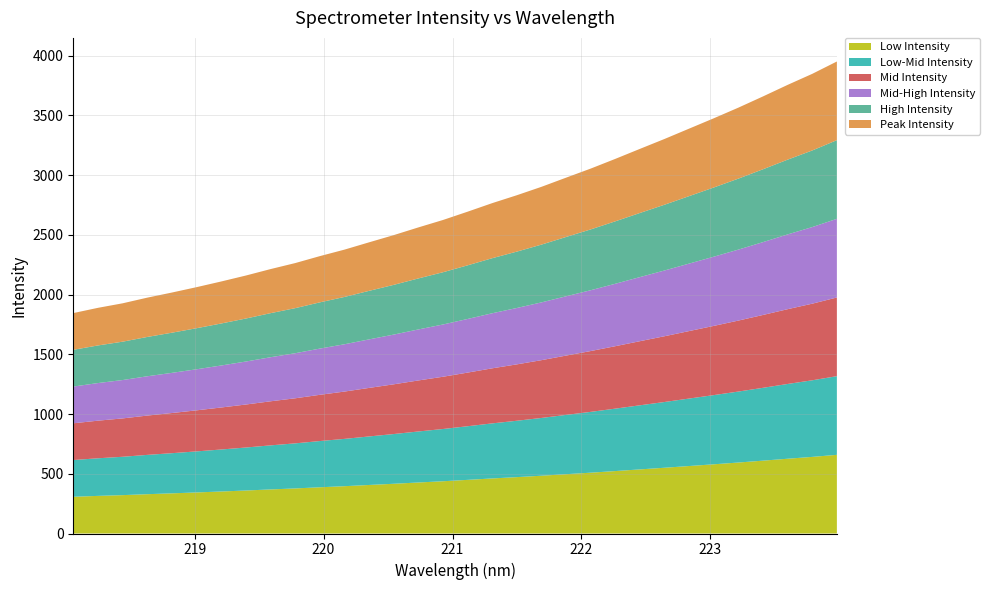

Reading right to left, extract all data points from this chart.

223.9802=3951.0	223.7895=3847.7	223.5987=3755.4	223.408=3658.9	223.2172=3565.0	223.0264=3475.8	222.8355=3389.4	222.6447=3302.9	222.4538=3219.8	222.263=3136.1	222.0721=3054.8	221.8812=2978.8	221.6902=2902.1	221.4993=2831.7	221.3083=2765.5	221.1174=2693.9	220.9264=2624.4	220.7354=2562.2	220.5444=2497.7	220.3533=2437.4	220.1623=2376.2	219.9712=2321.7	219.7801=2263.5	219.589=2213.2	219.3979=2159.3	219.2067=2109.6	219.0156=2062.0	218.8244=2017.0	218.6332=1974.2	218.442=1926.8	218.2508=1888.9	218.0596=1845.0